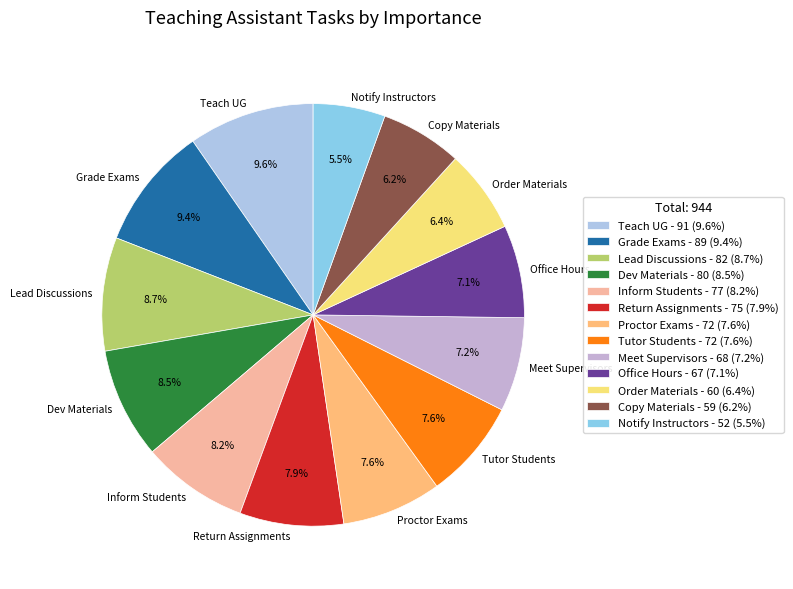

Is there any slice that represents more than half of the pie?

No